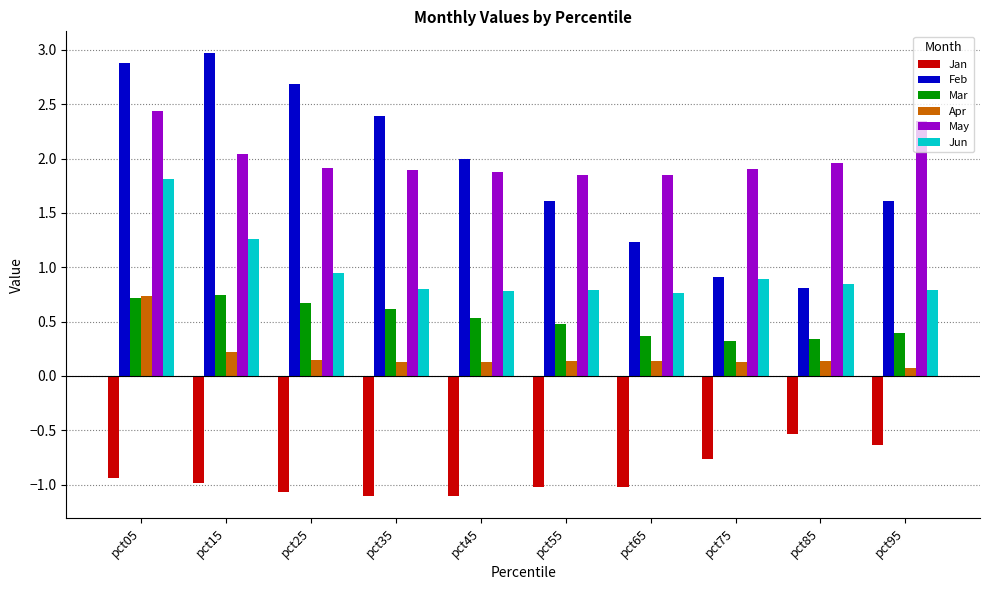

What is the difference between the maximum and minimum values in the May series?

0.6